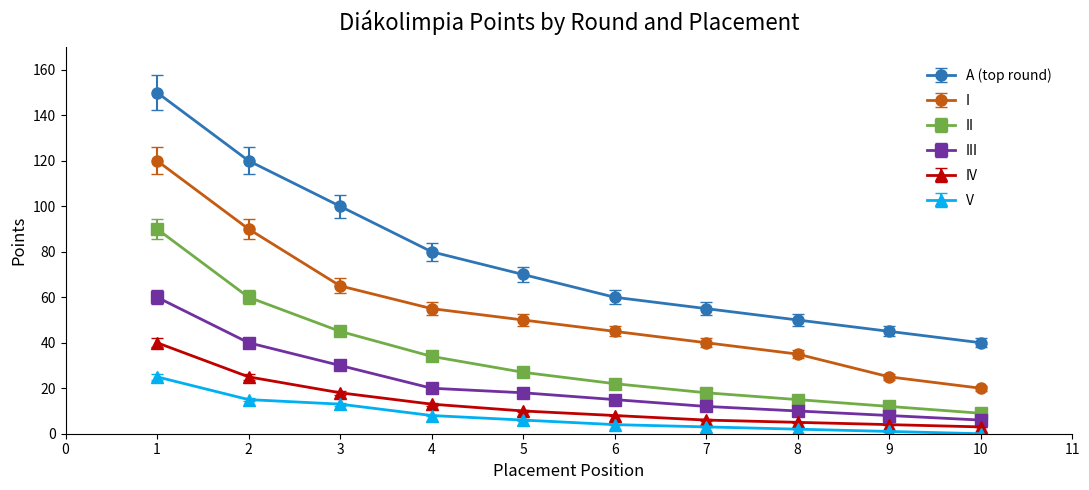

What is the difference between the highest and lowest values at 5?

64